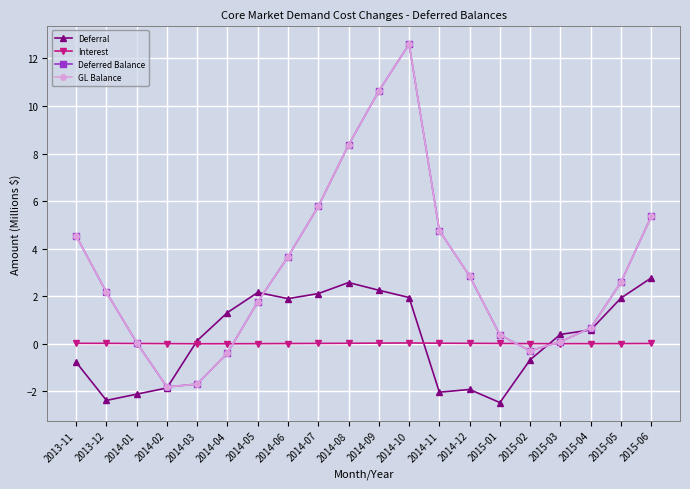

True or false: Deferred Balance has more than 0 points higher than both neighbors.

True